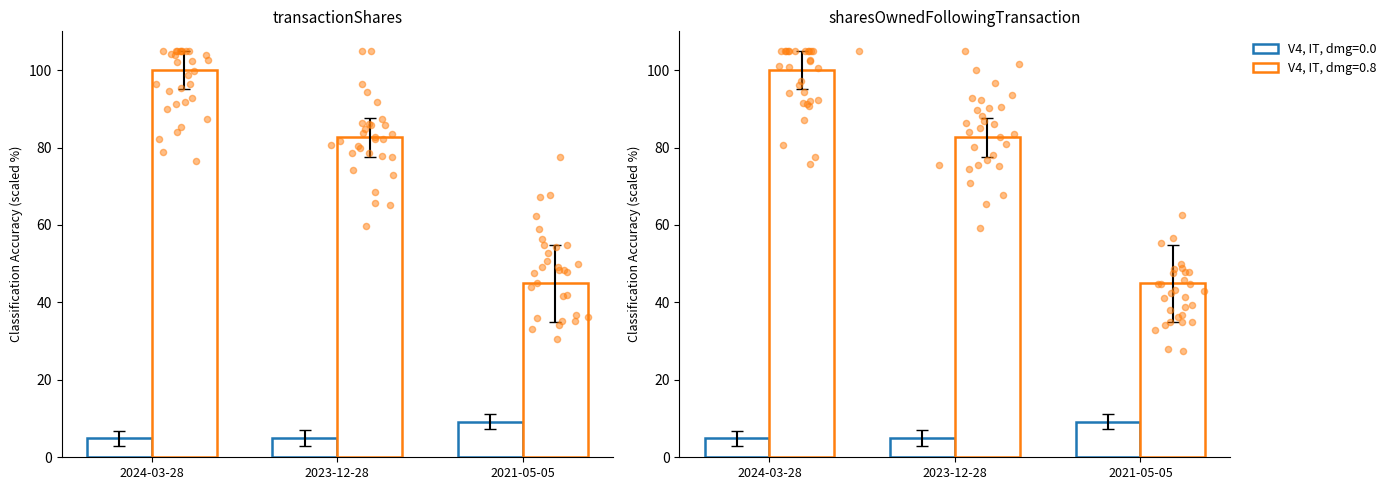

What is the ratio of the value at 2024-03-28 to the value at 2023-12-28?

1.0